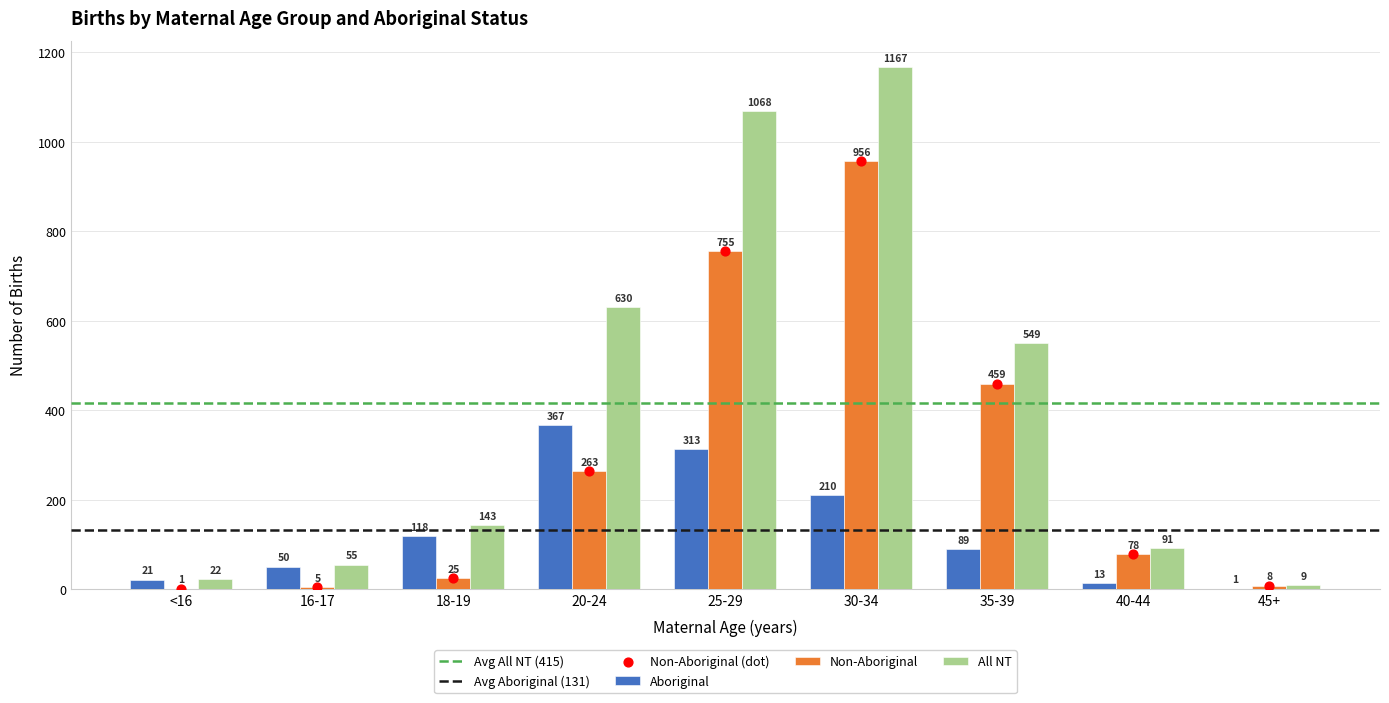

At which category is the sum across all series the highest?

30-34